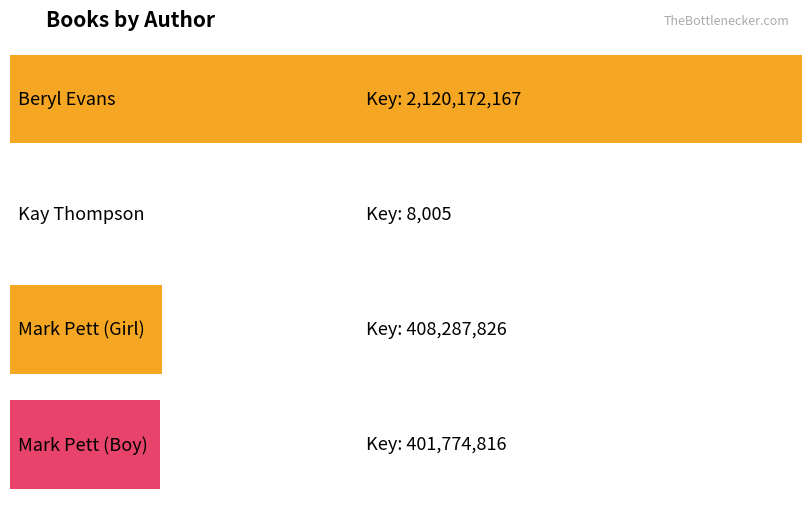

The value at Beryl Evans is 0. True or false?

False